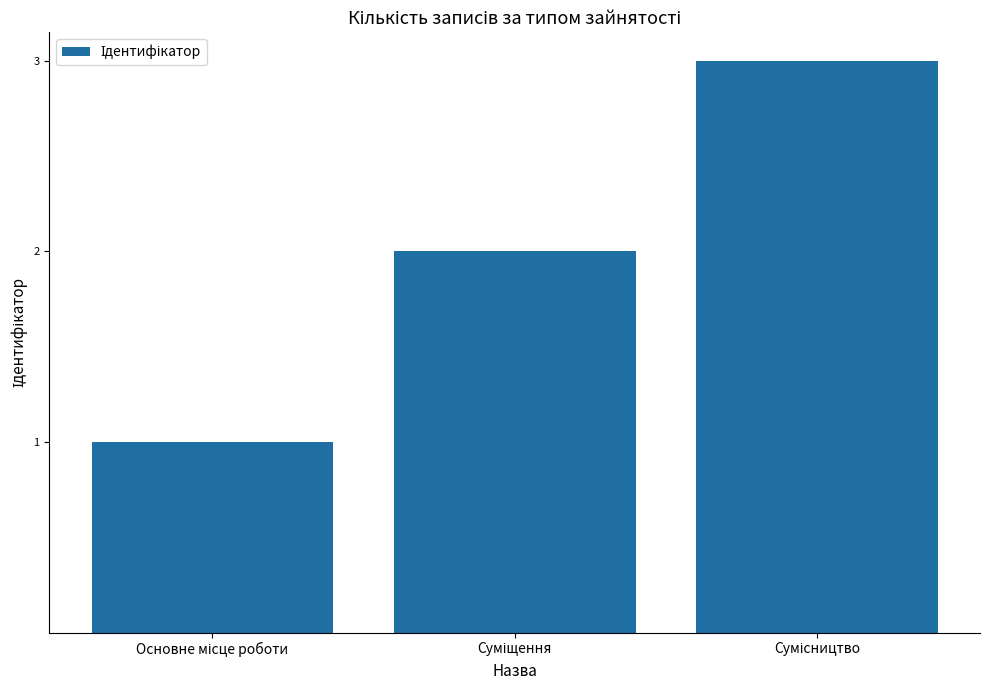

Reading left to right, extract all data points from this chart.

1	2	3